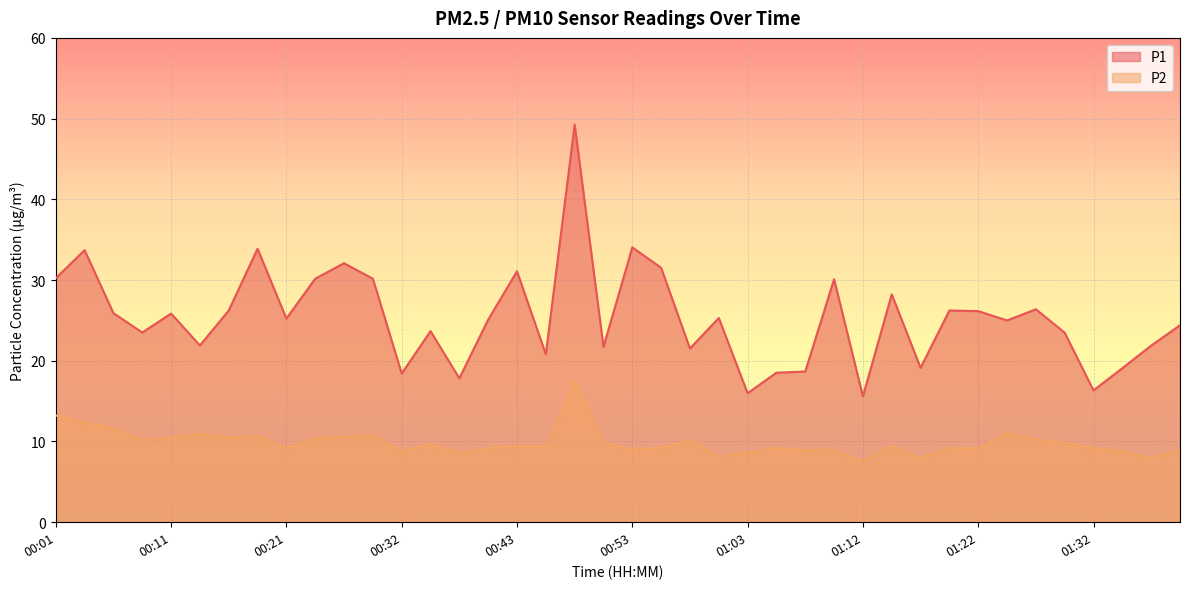

Where does the P2 series first go above 9?

00:01